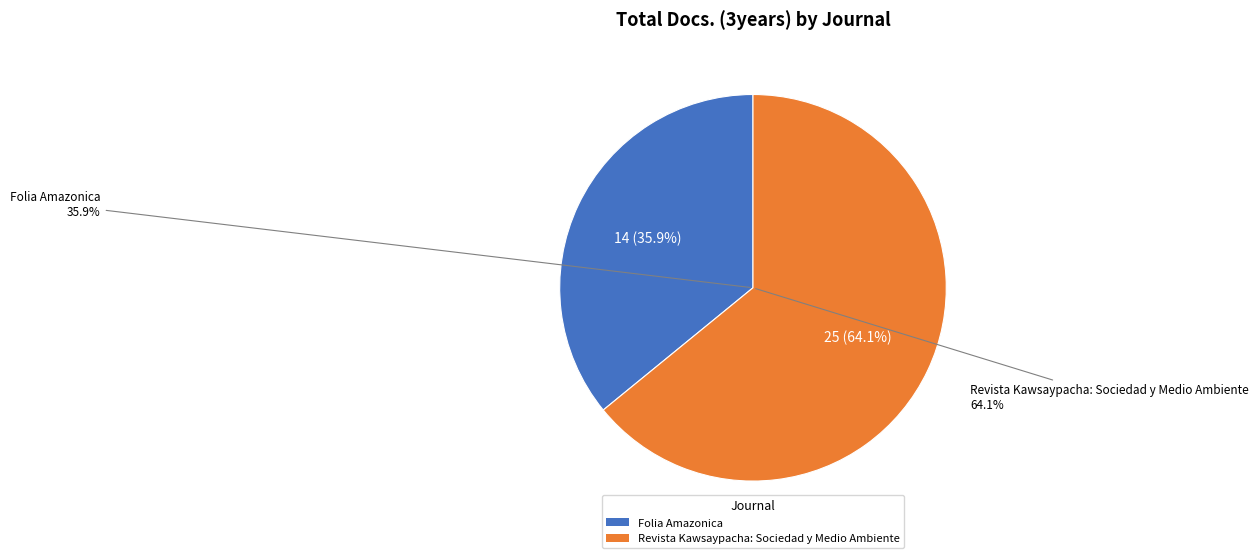

Rank the categories by value from lowest to highest.

Folia Amazonica, Revista Kawsaypacha: Sociedad y Medio Ambiente